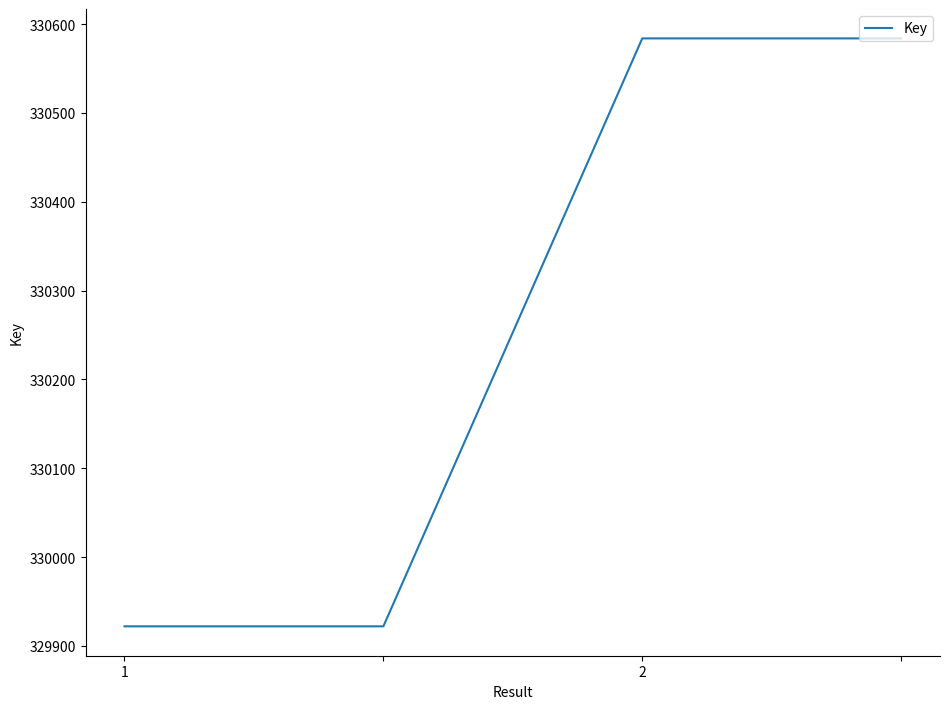

What is the average value?

330253